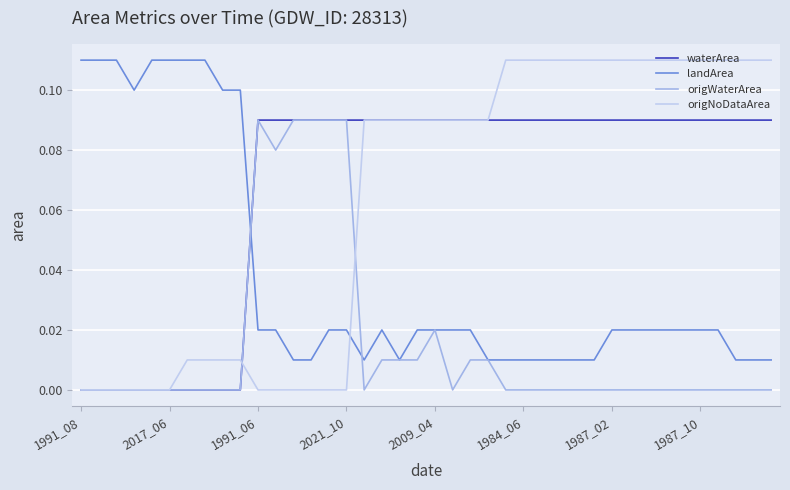

Which series has the largest range (max minus min)?

origNoDataArea